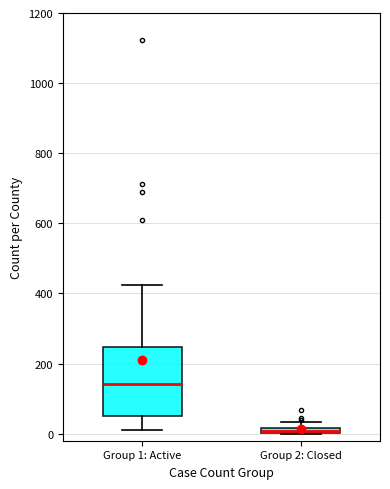

Where is the lower edge of the box for Group 2: Closed on the y-axis? The values are not printed on the chart, so give them approximately, as read against the axis.

0